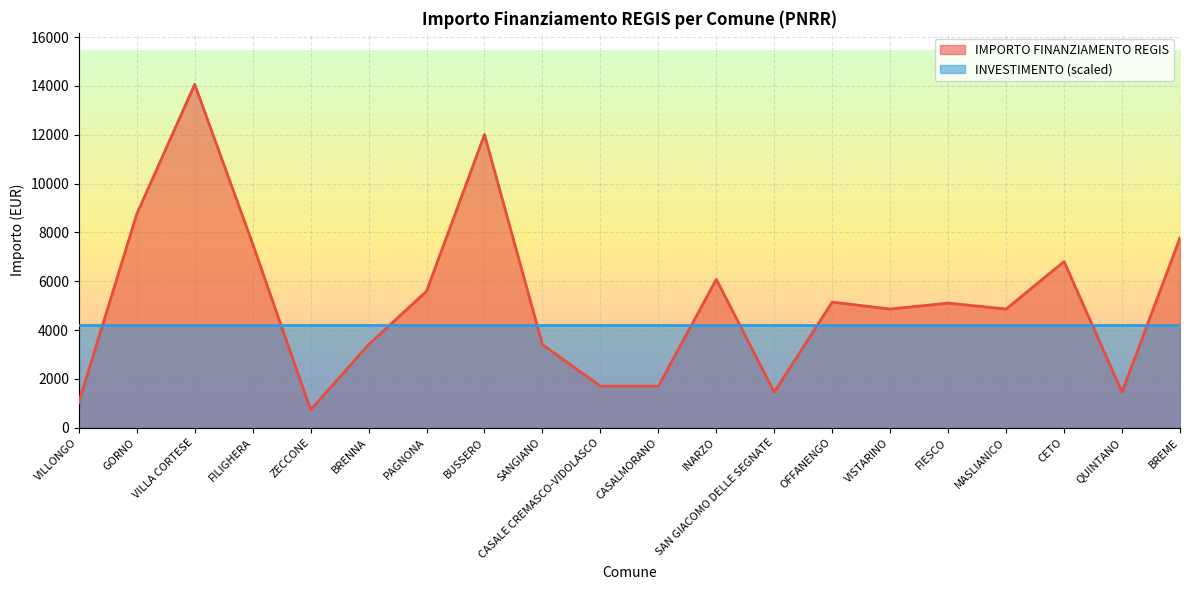

How many data points does each series have?

20